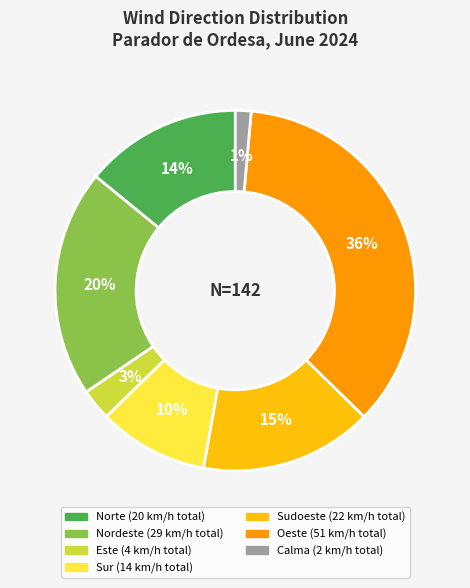

Is there a majority slice in this chart?

No